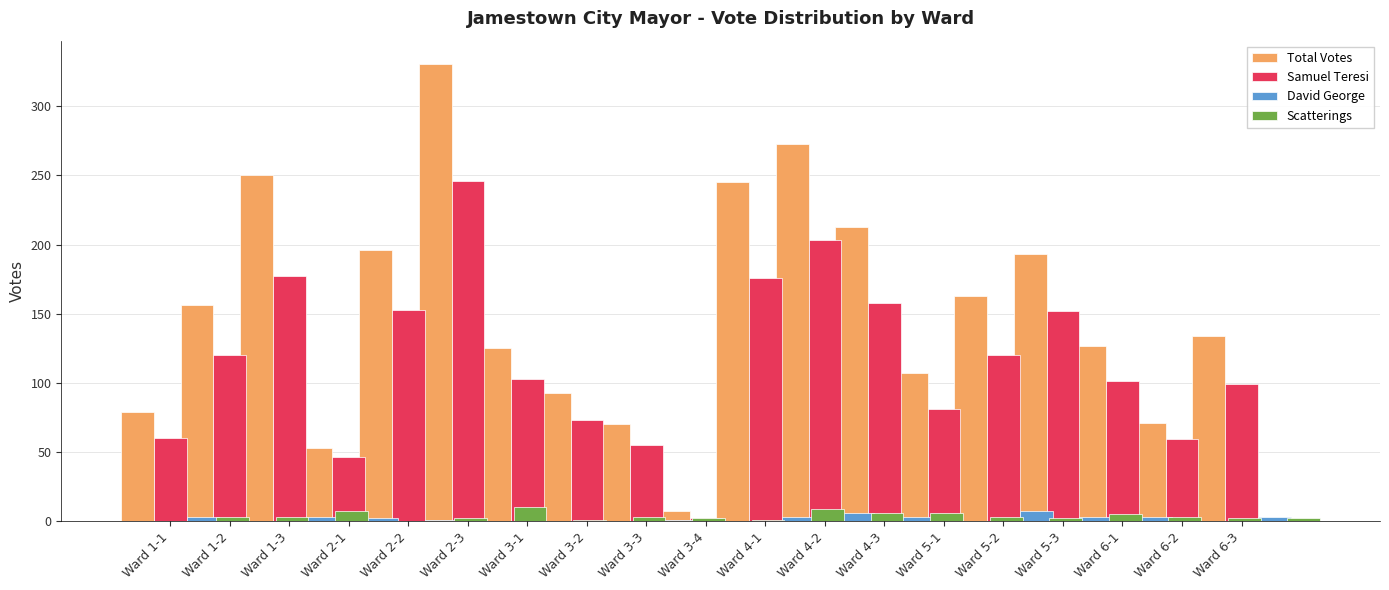

Rank the series by their maximum value, from highest to lowest.

Total Votes, Samuel Teresi, Scatterings, David George